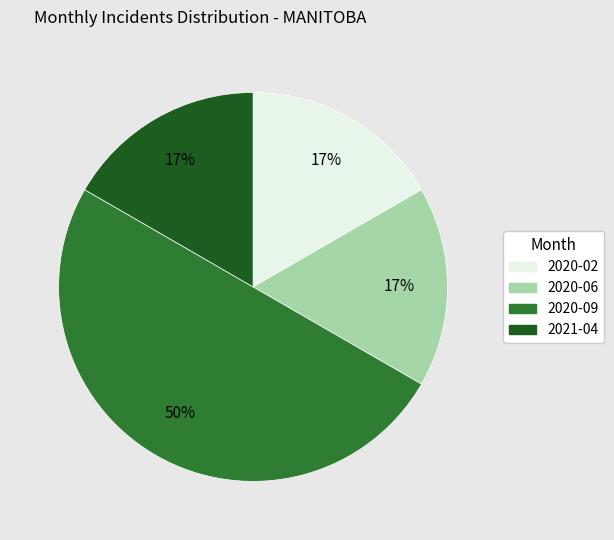

Which has a higher value, 2020-09 or 2020-06?

2020-09